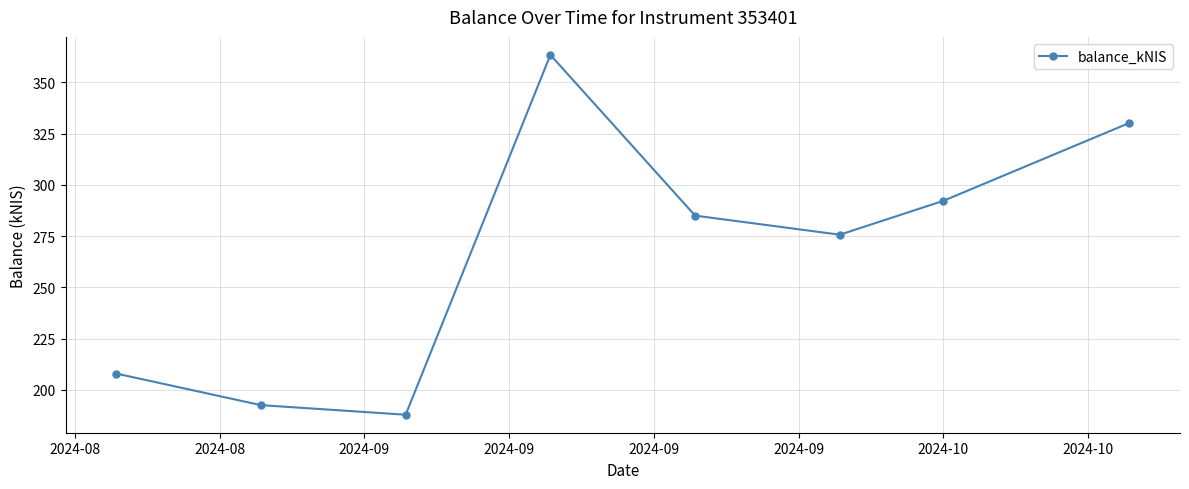

What is the value of the 6th point from the left?

275.7